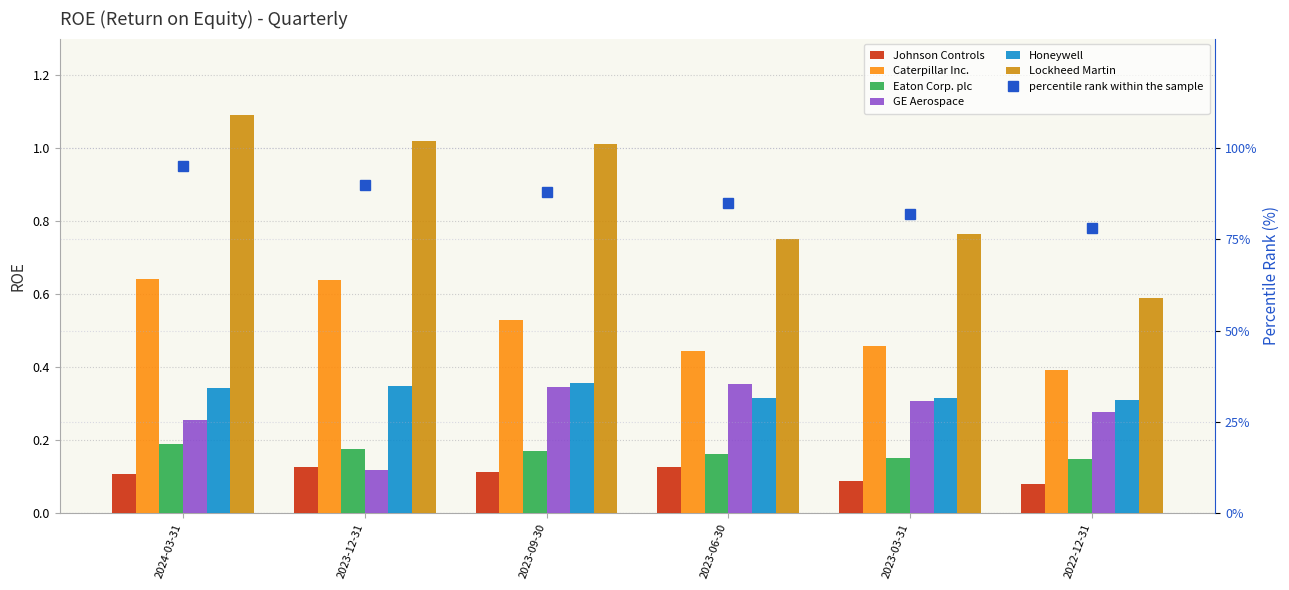

What is the approximate value of Eaton Corp. plc at 2024-03-31?

0.2